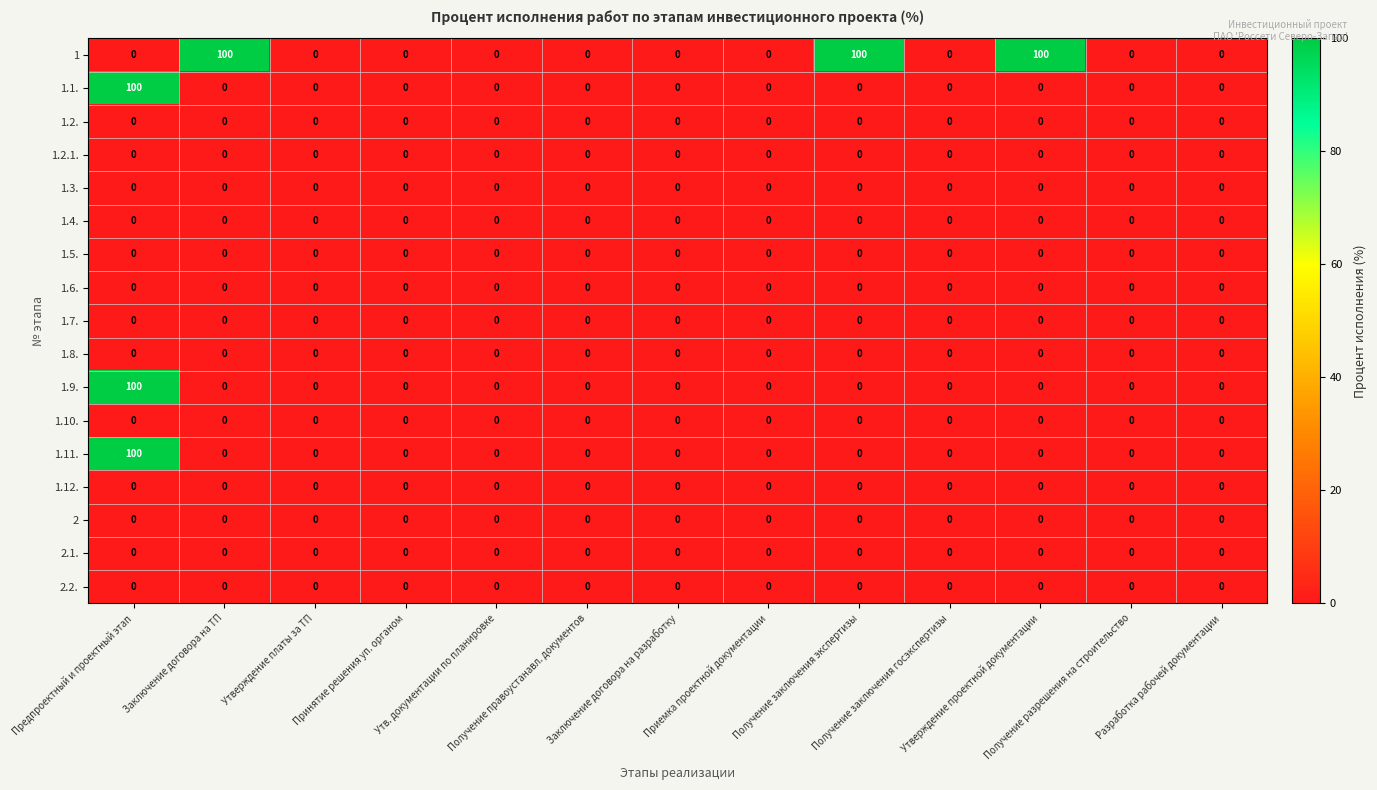

How many categories are shown in the chart?

13